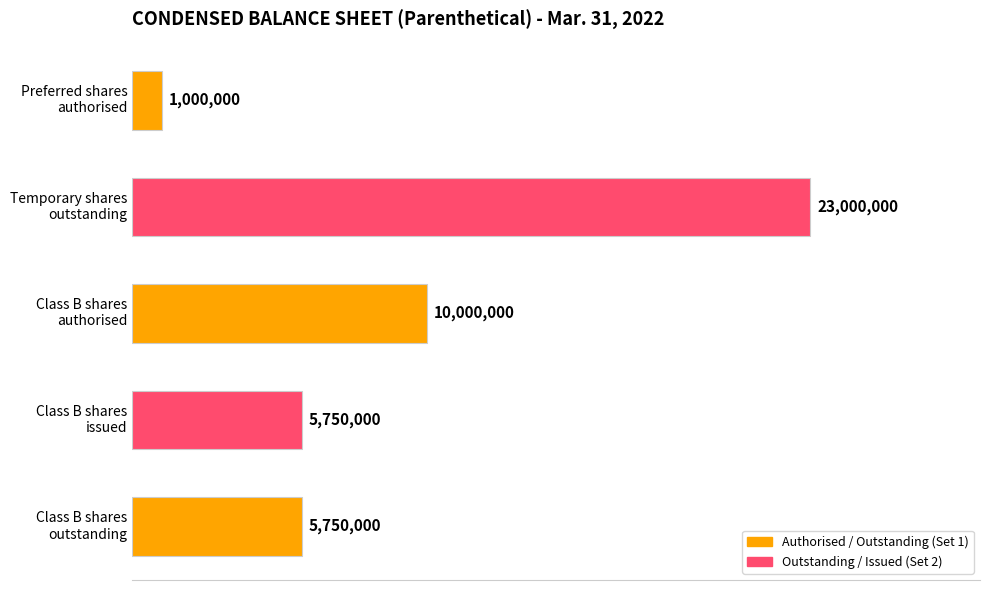

Count the values in the range 5750000 to 10000000.

3